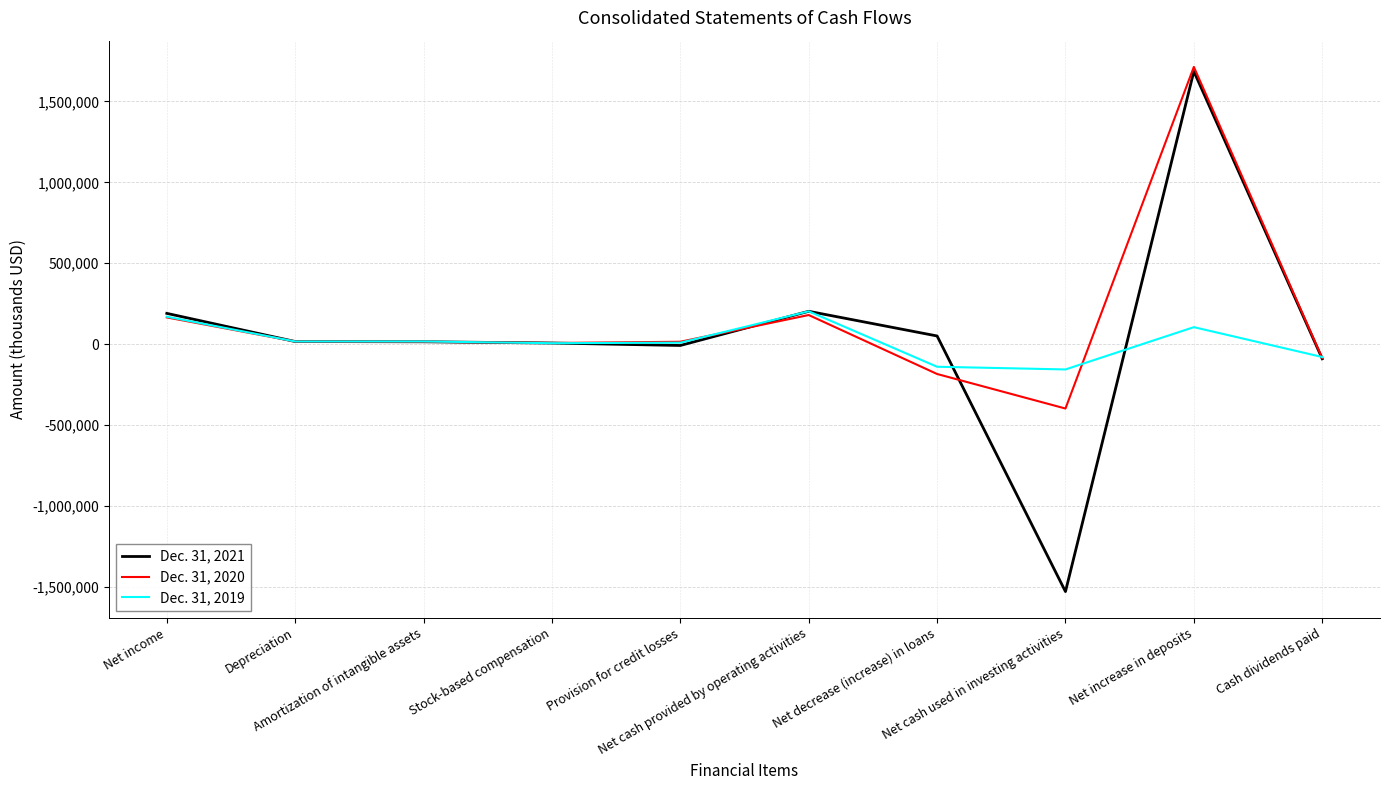

What is the sum of the Dec. 31, 2021 values at Depreciation and Net increase in deposits?

1701786